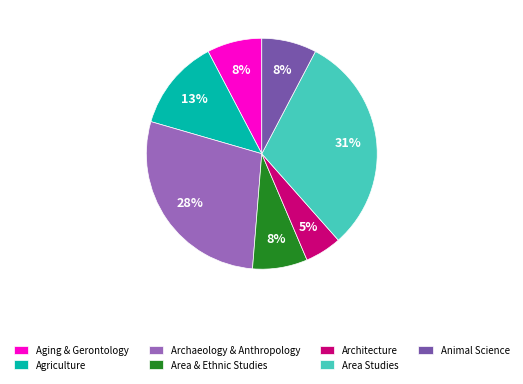

To the nearest percent, what is the difference between the Area Studies and Architecture slice percentages?

26%